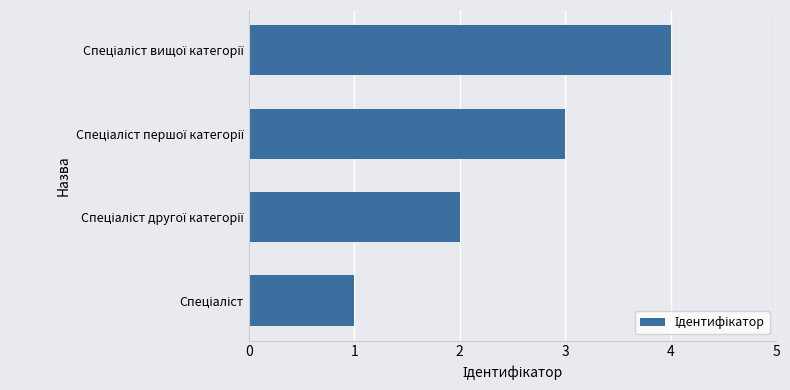

What is the minimum value shown in the chart?

1